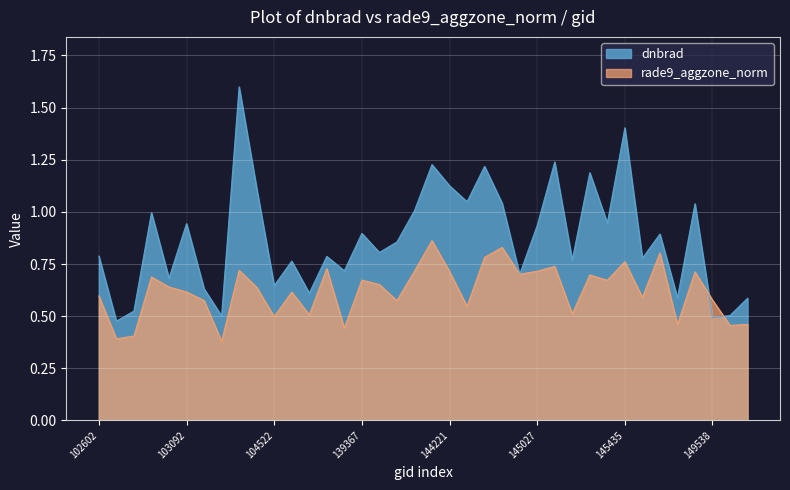

Which series has the largest total across all categories?

dnbrad